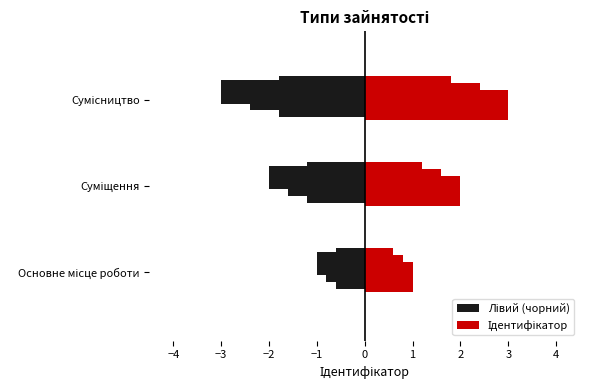

Reading left to right, extract all data points from this chart.

Основне місце роботи=1	Суміщення=2	Сумісництво=3